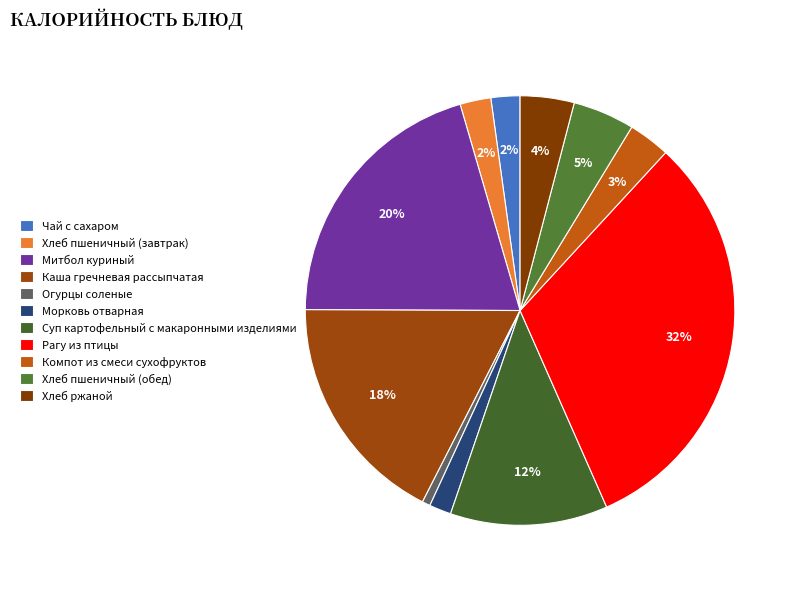

Is there a majority slice in this chart?

No